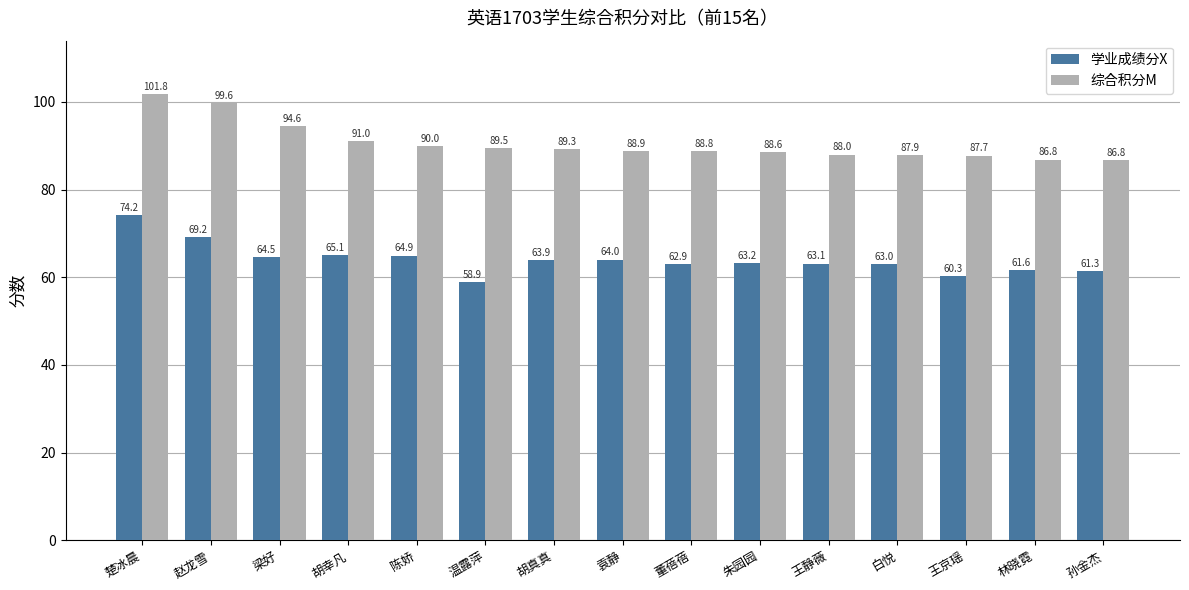

What is the difference between the highest and lowest values at 林晓霓?

25.2